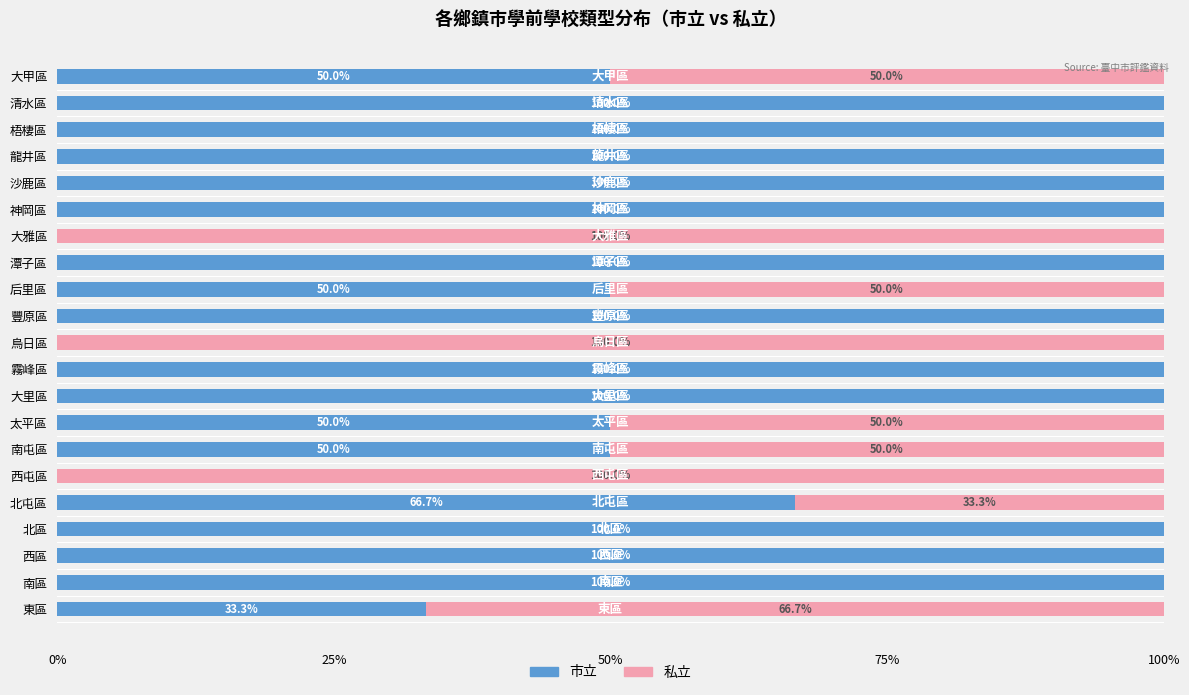

Is it true that 市立 equals 178.1 at 西區?

False